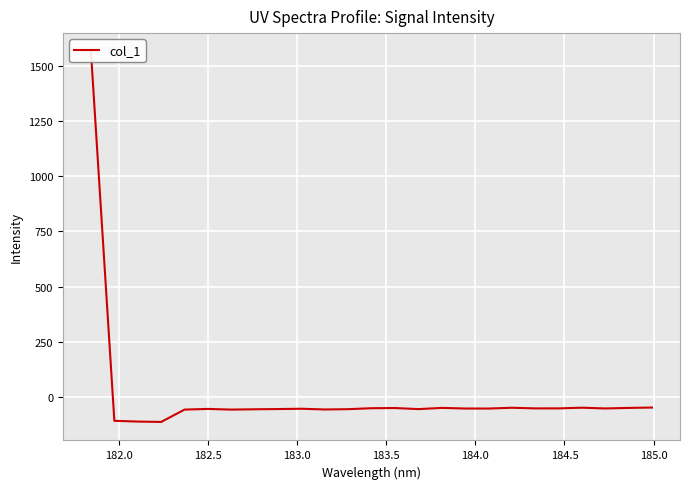

Reading left to right, extract all data points from this chart.

1565.0	-108.9	-112.2	-113.9	-57.9	-55.0	-58.0	-56.5	-55.5	-54.1	-57.4	-56.0	-51.7	-50.9	-55.7	-50.3	-53.1	-53.2	-49.6	-52.5	-52.5	-49.4	-52.8	-50.3	-48.6